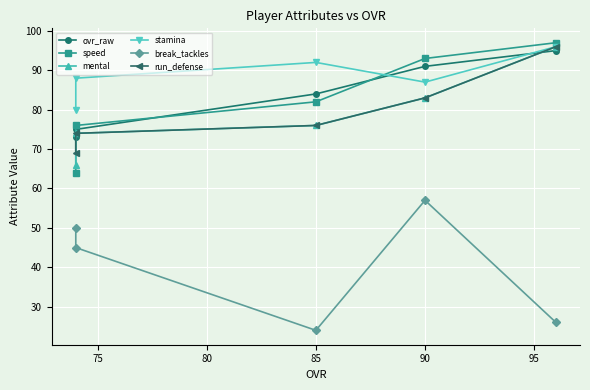

Reading left to right, transcribe all the data shown in this chart.

ovr_raw: 95	91	84	75	73
speed: 97	93	82	76	64
mental: 96	83	76	74	66
stamina: 96	87	92	88	80
break_tackles: 26	57	24	45	50
run_defense: 96	83	76	74	69